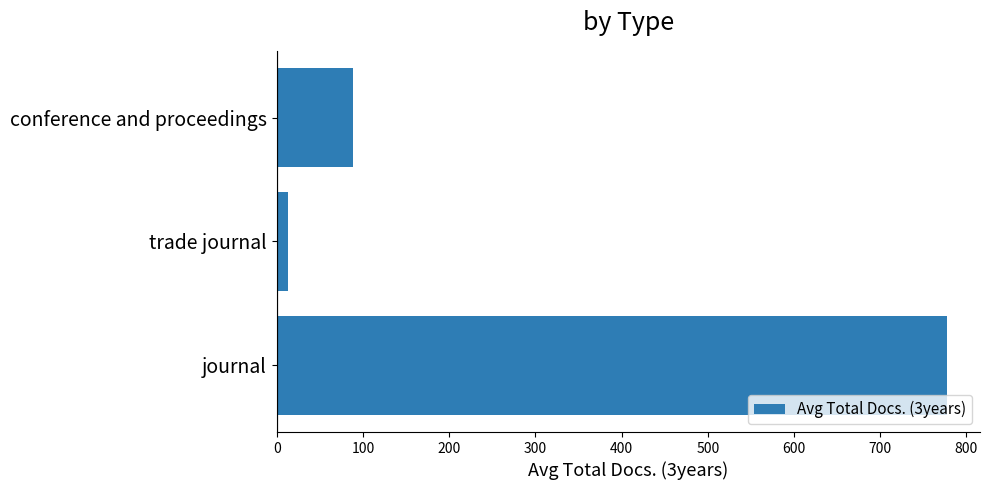

Rank the categories by value from lowest to highest.

trade journal, conference and proceedings, journal